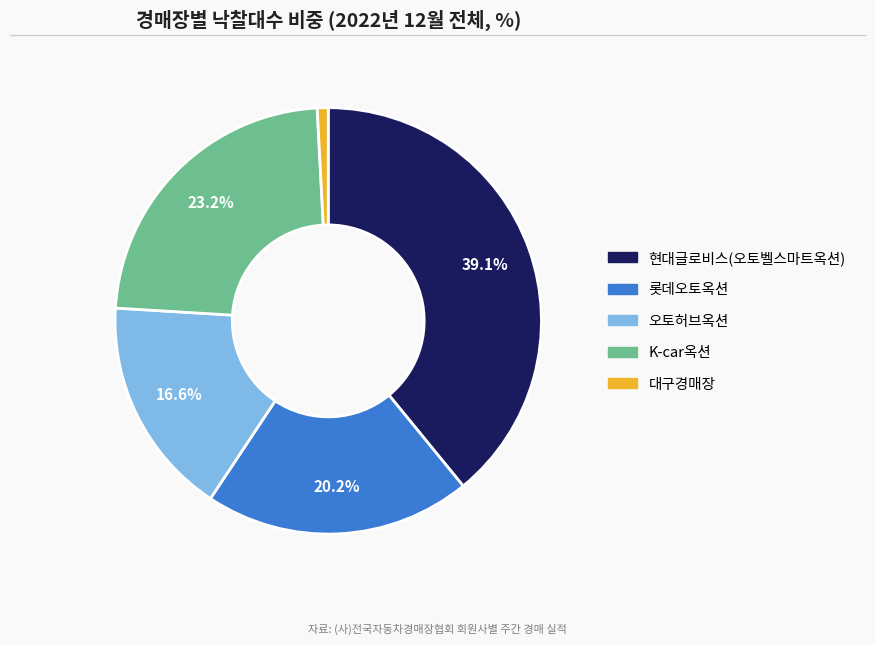

Does any single category account for the majority?

No